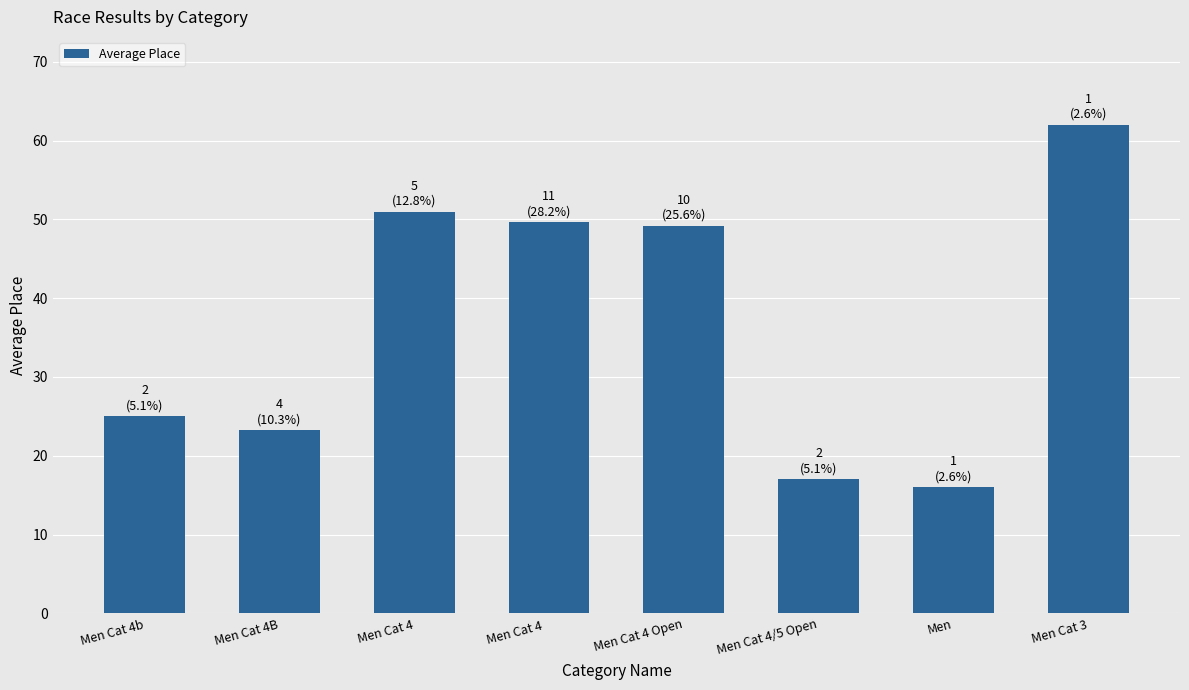

What is the sum of all values?

293.1